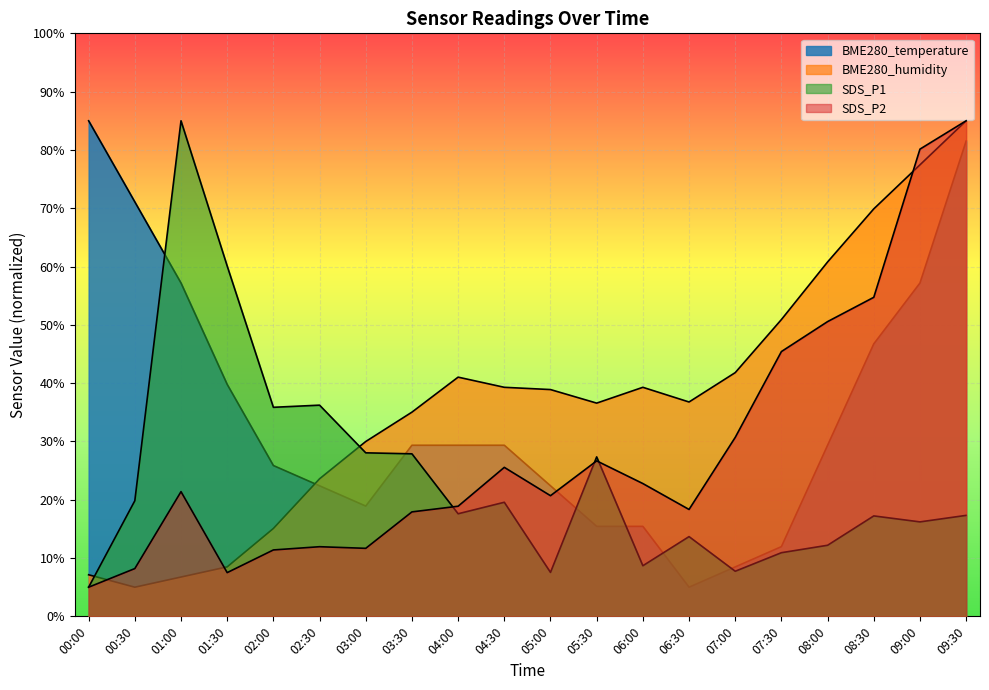

List the labels in order of BME280_temperature value, largest first.

00:00, 09:30, 00:30, 01:00, 09:00, 08:30, 01:30, 03:30, 04:00, 04:30, 08:00, 02:00, 02:30, 05:00, 03:00, 05:30, 06:00, 07:30, 07:00, 06:30